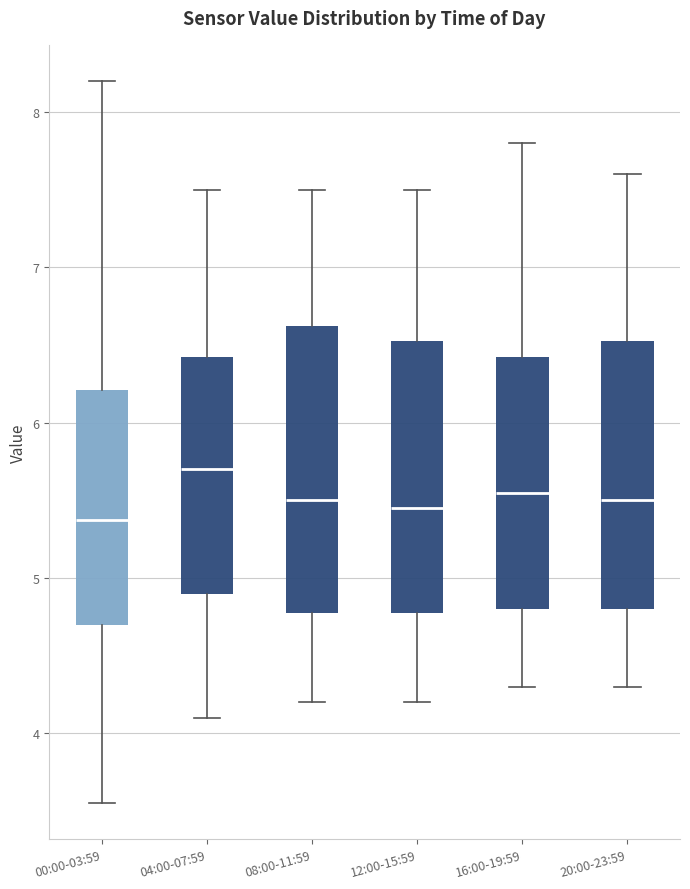

Which box's median line is the highest?

04:00-07:59